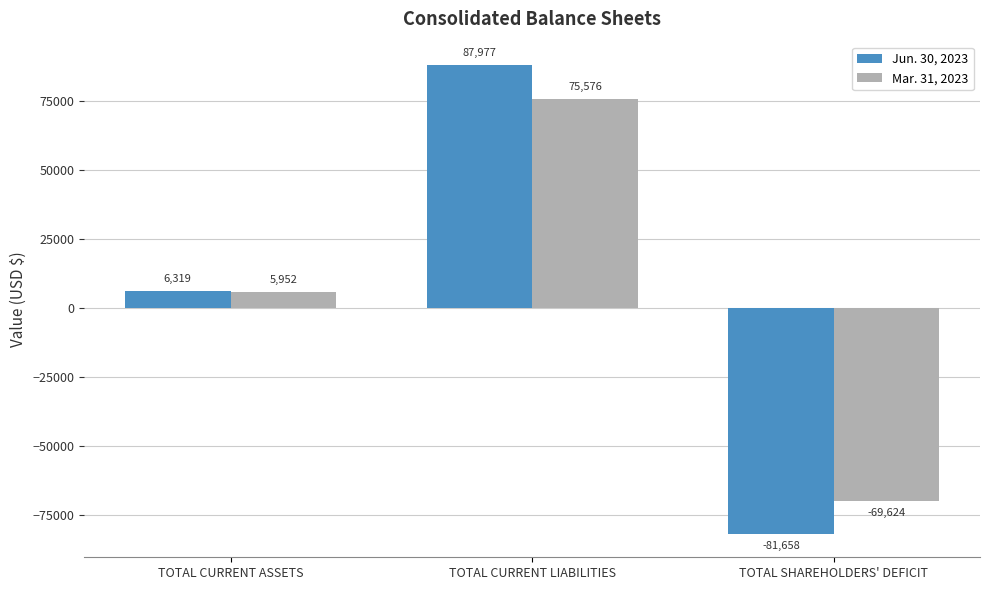

What are all the series names shown in the legend?

Jun. 30, 2023, Mar. 31, 2023